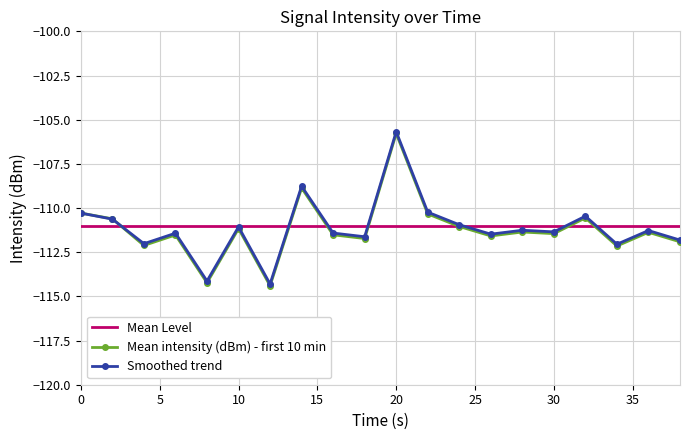

Which series has the widest spread of values?

Smoothed trend